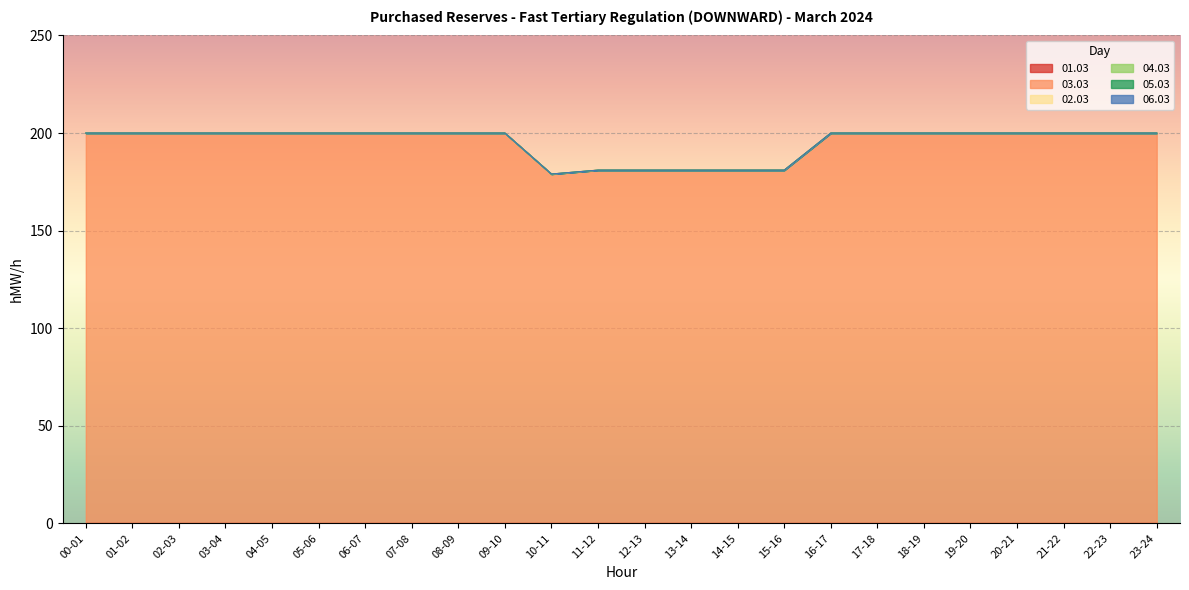

Which series has the largest total across all categories?

03.03